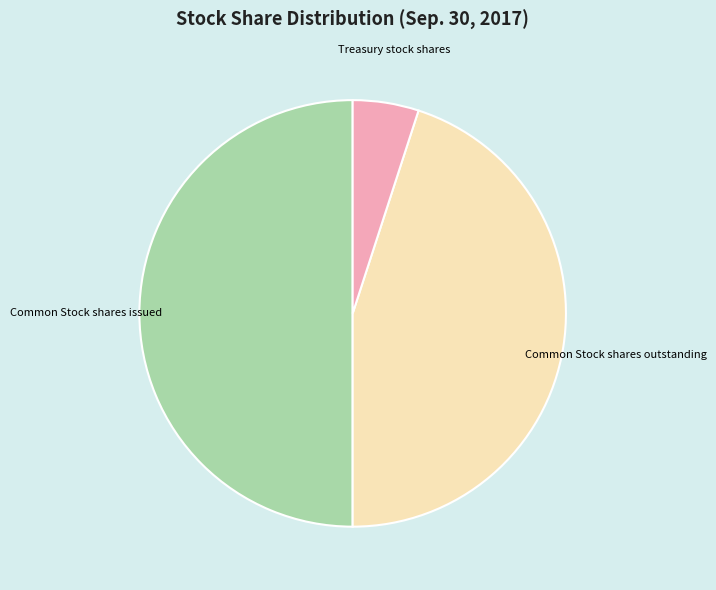

How many slices are in this pie chart?

3